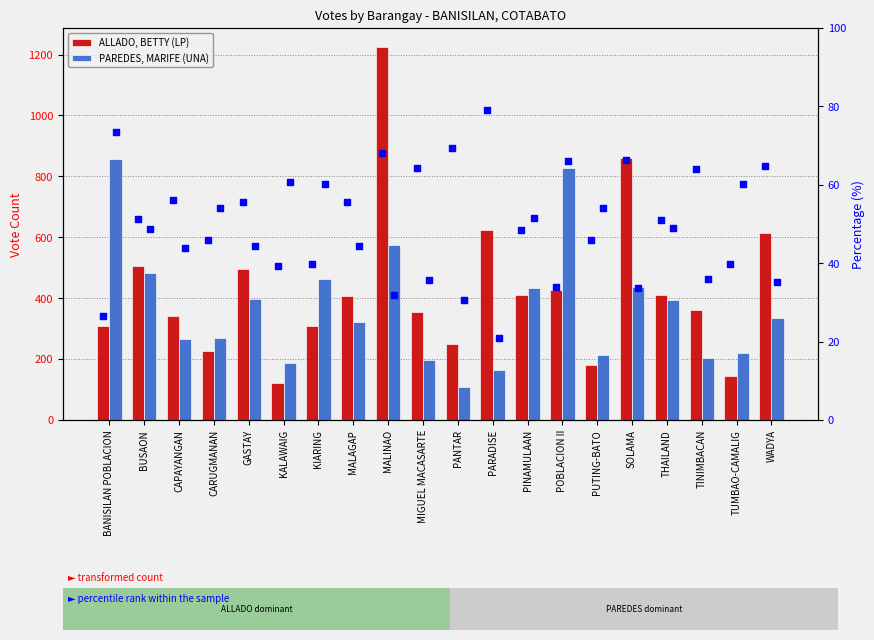

Which series reaches the maximum Y coordinate?

ALLADO, BETTY (LP)